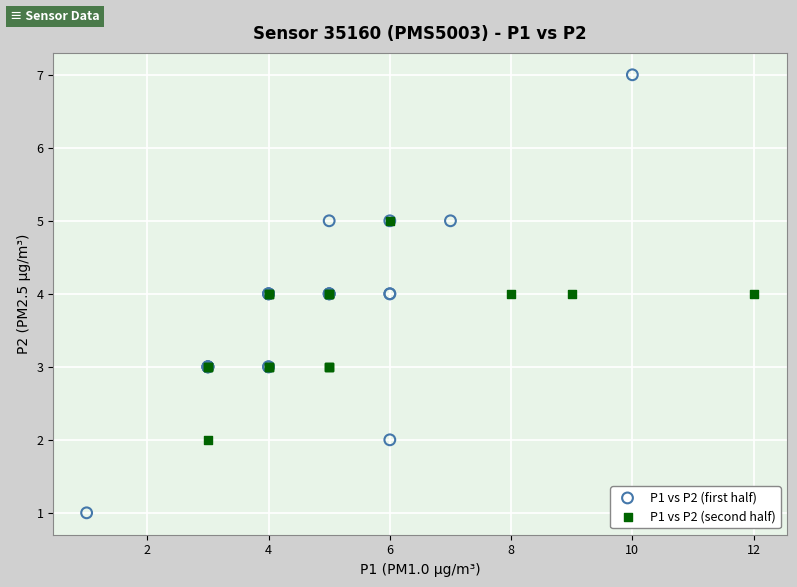

What are all the series names shown in the legend?

P1 vs P2 (first half), P1 vs P2 (second half)